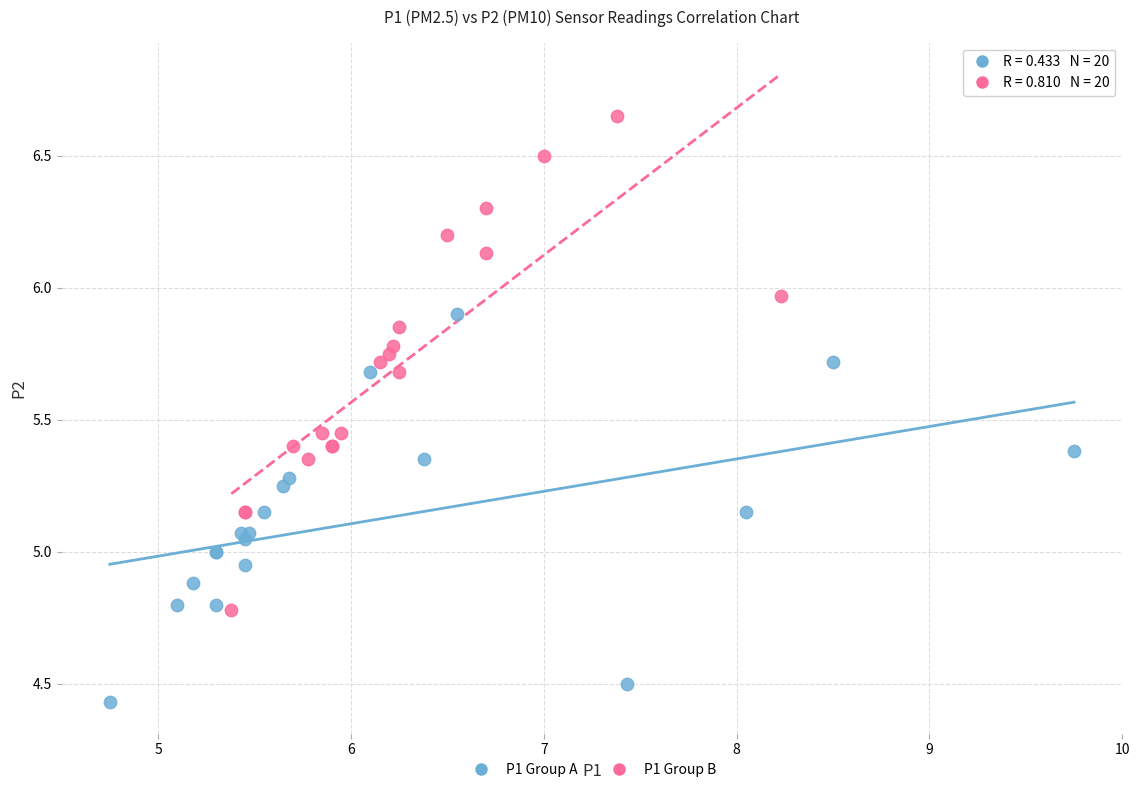

What are all the series names shown in the legend?

P1 Group A, P1 Group B